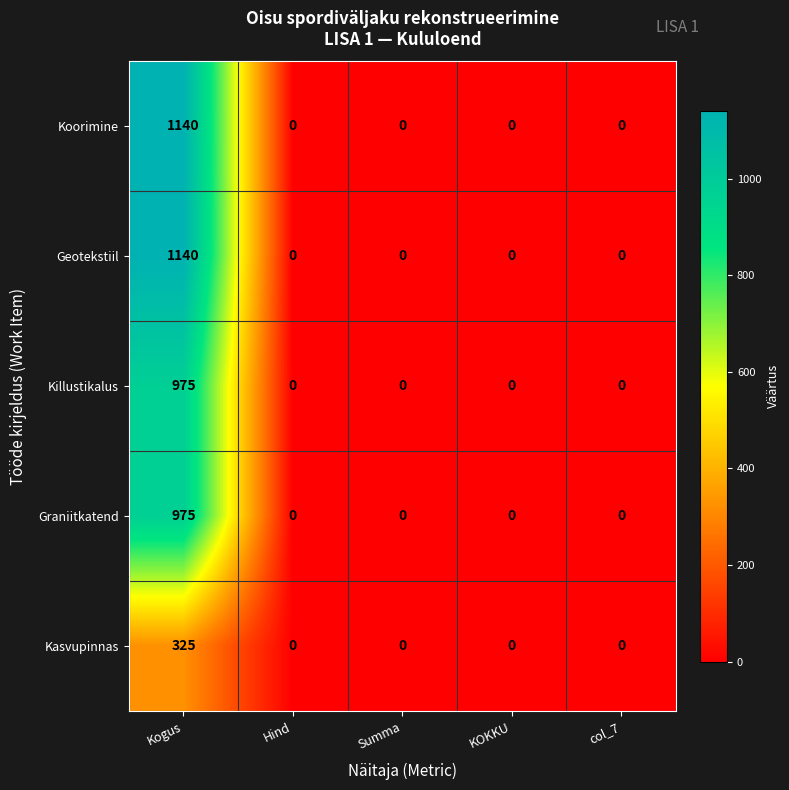

How many categories are shown in the chart?

5